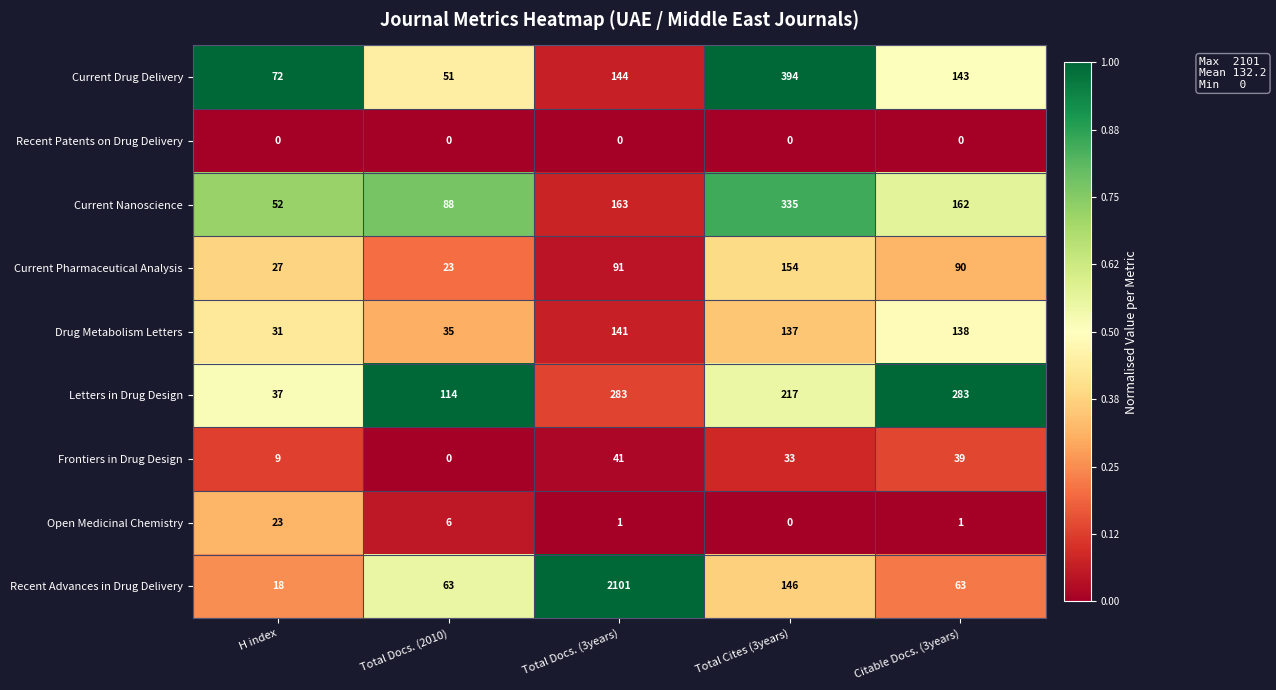

Which series changed the most between Total Docs. (2010) and Citable Docs. (3years)?

Letters in Drug Design